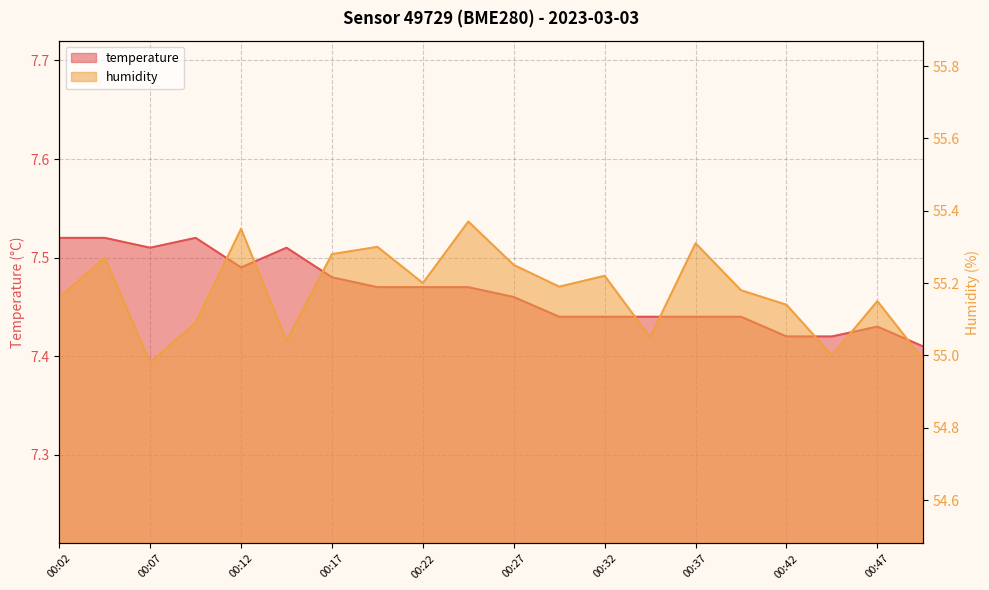

At 00:02, list the series in order from smallest to largest.

temperature, humidity